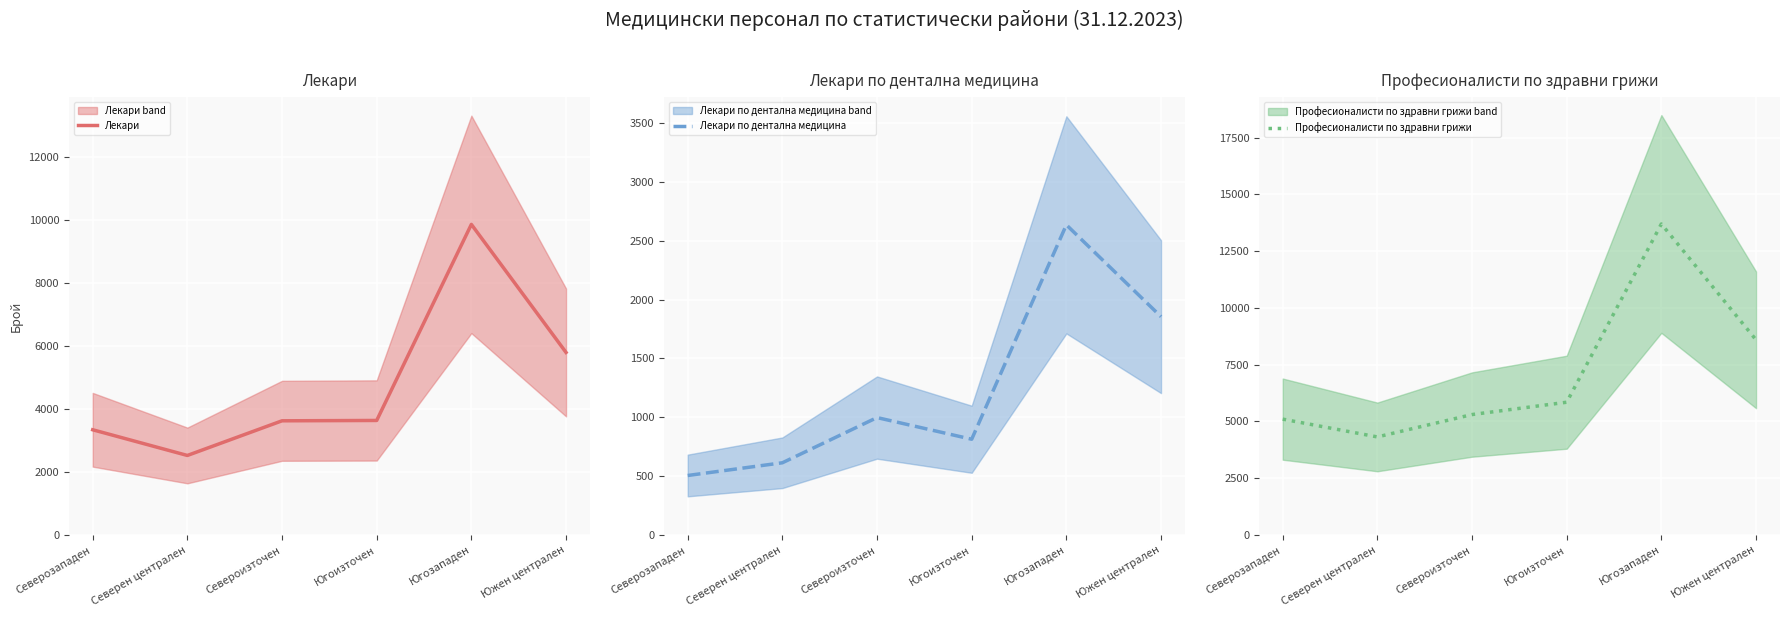

What is the sum of all Лекари по дентална медицина values?

7422